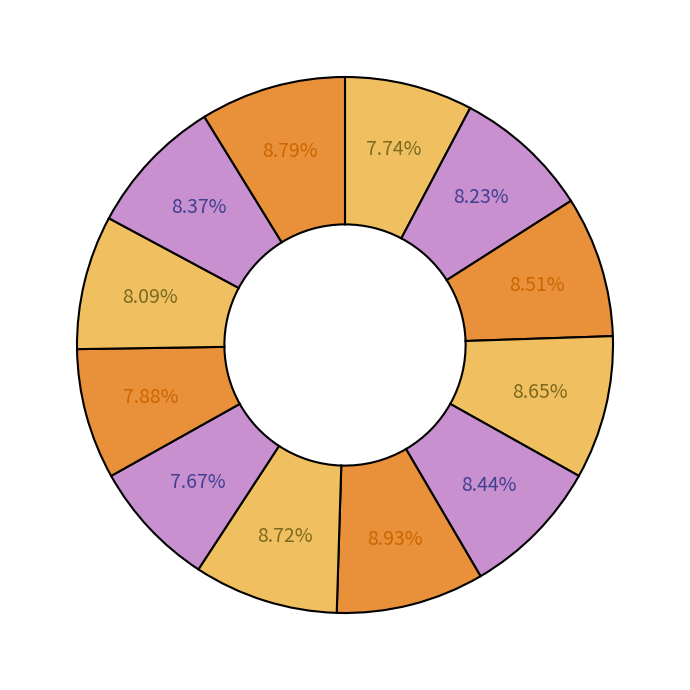

How many slices are in this pie chart?

12